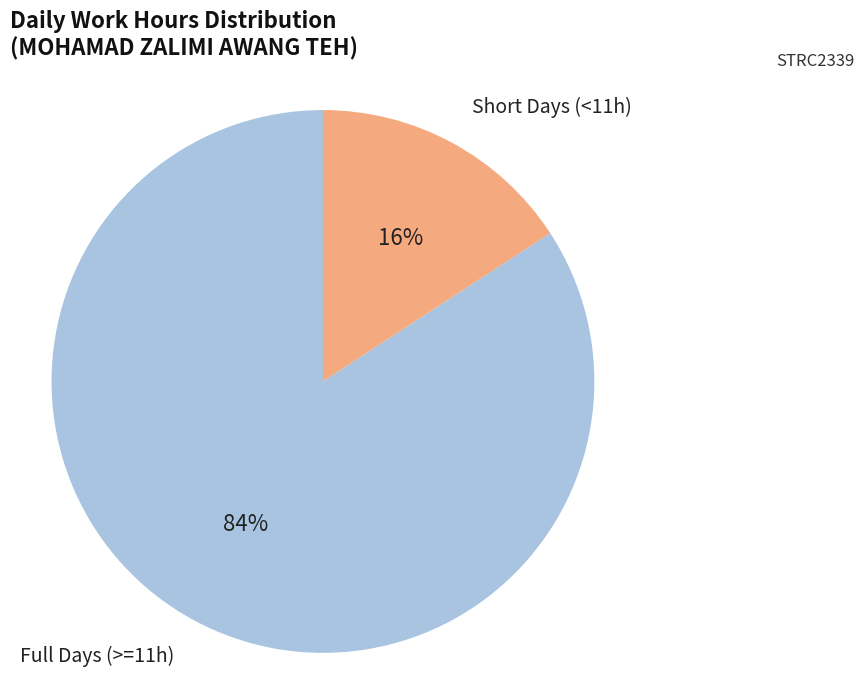

What is the largest slice in the pie chart?

Full Days (>=11h)